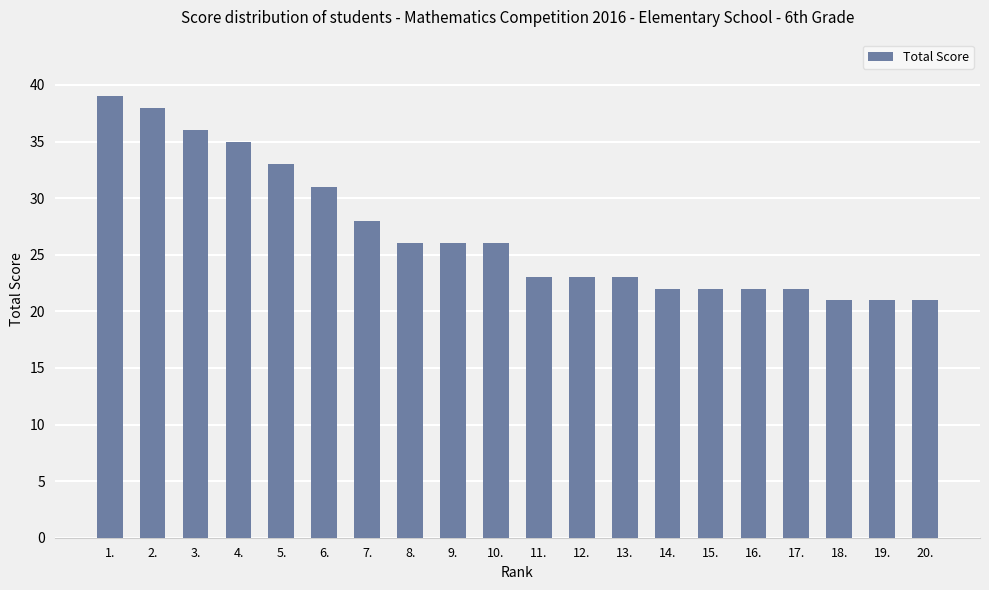

The value at 17. is 30. True or false?

False